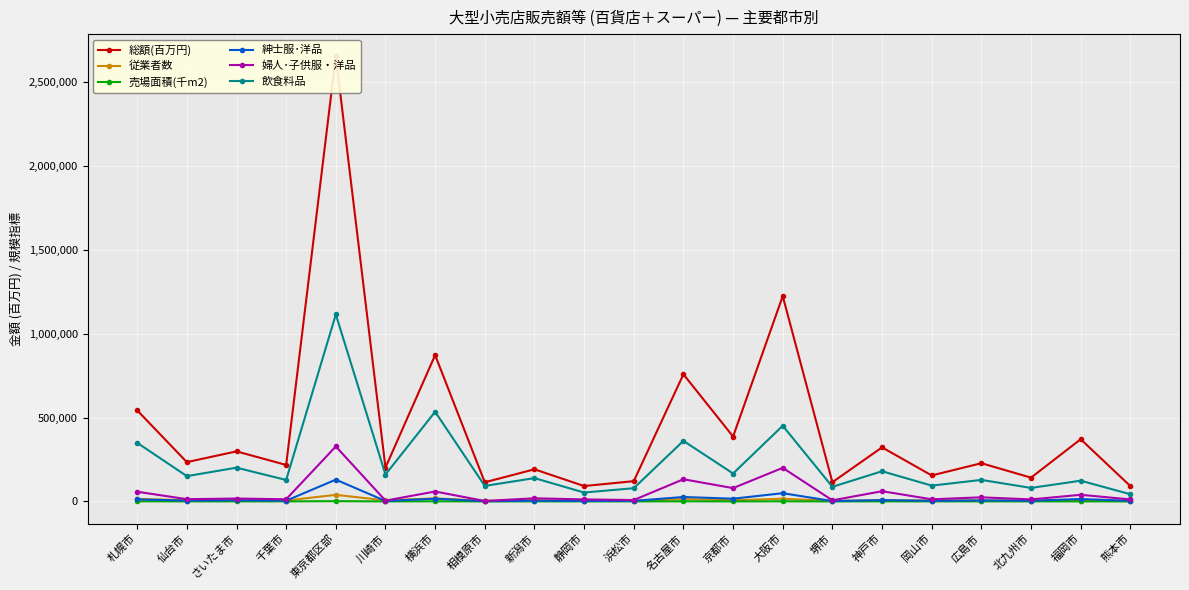

Rank the series at 福岡市 from lowest to highest value.

売場面積(千m2), 従業者数, 紳士服･洋品, 婦人･子供服・洋品, 飲食料品, 総額(百万円)